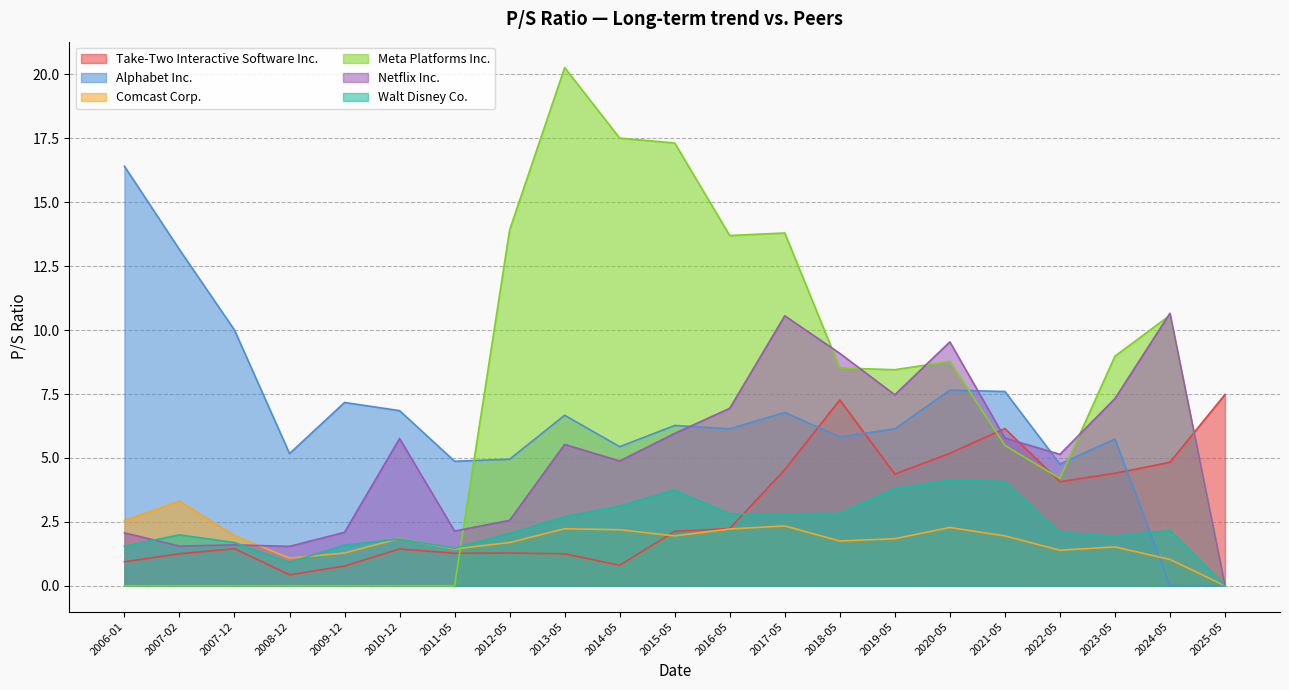

What is the highest value of the Take-Two Interactive Software Inc. series?

7.5